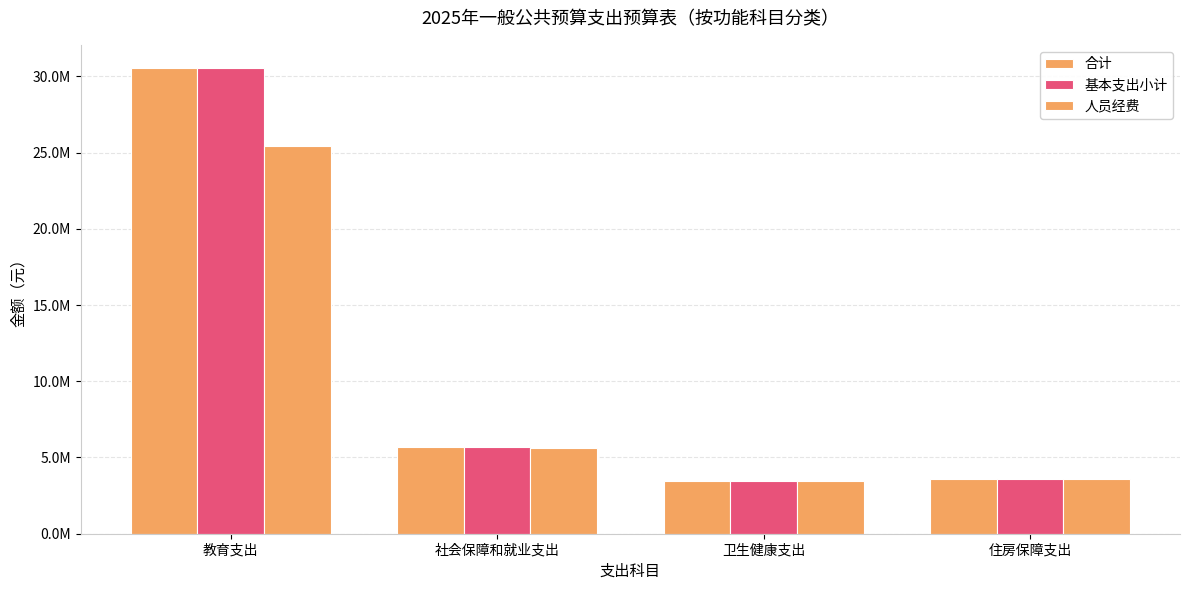

Are the bars grouped side by side (vs. stacked)?

Yes